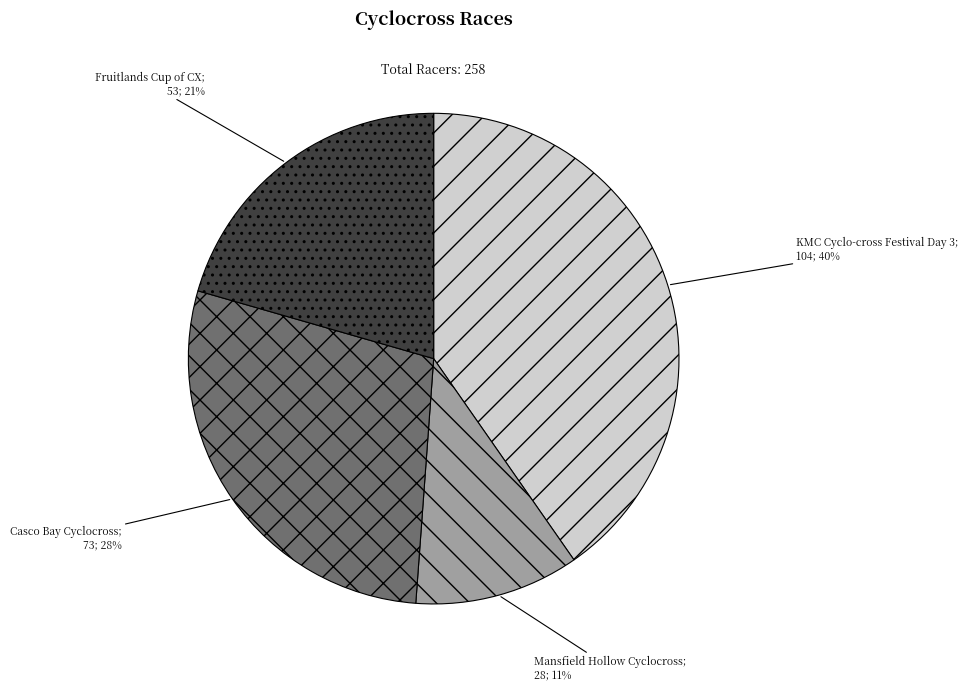

Is there a majority slice in this chart?

No